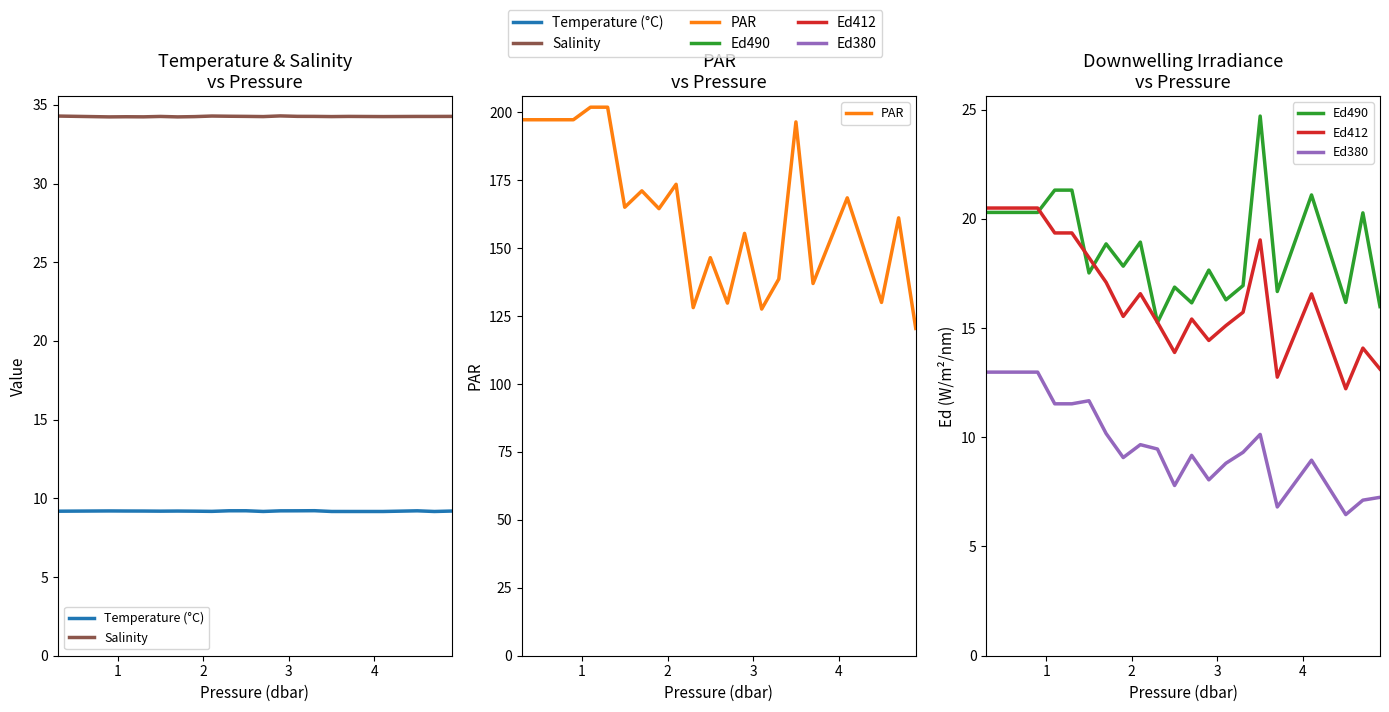

What is the sum of all PAR values?

3211.5